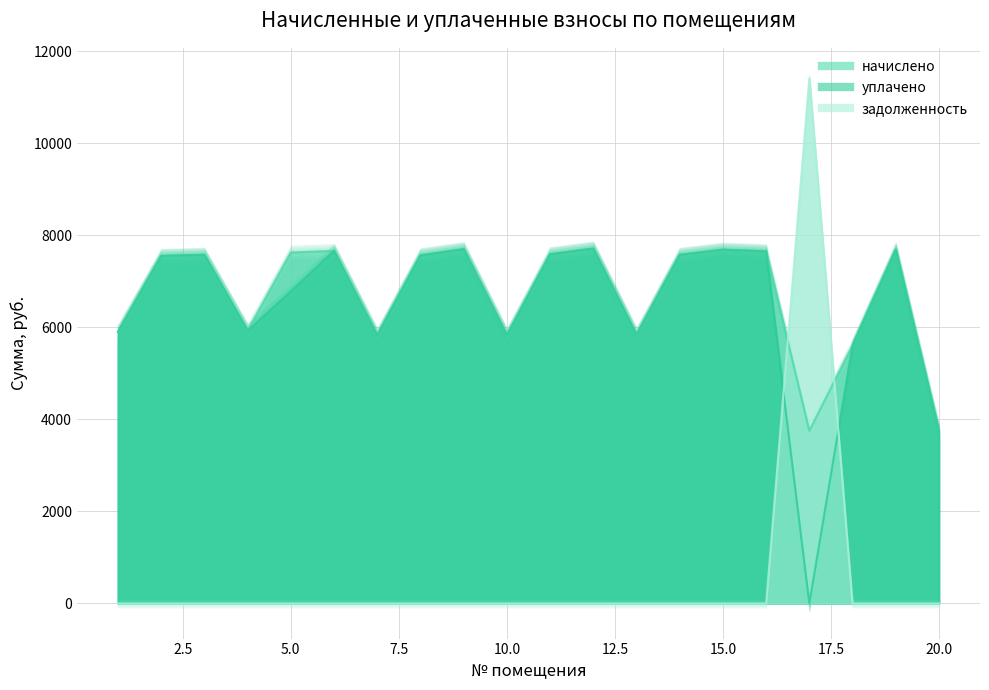

Does the chart display data point markers on the line(s)?

No